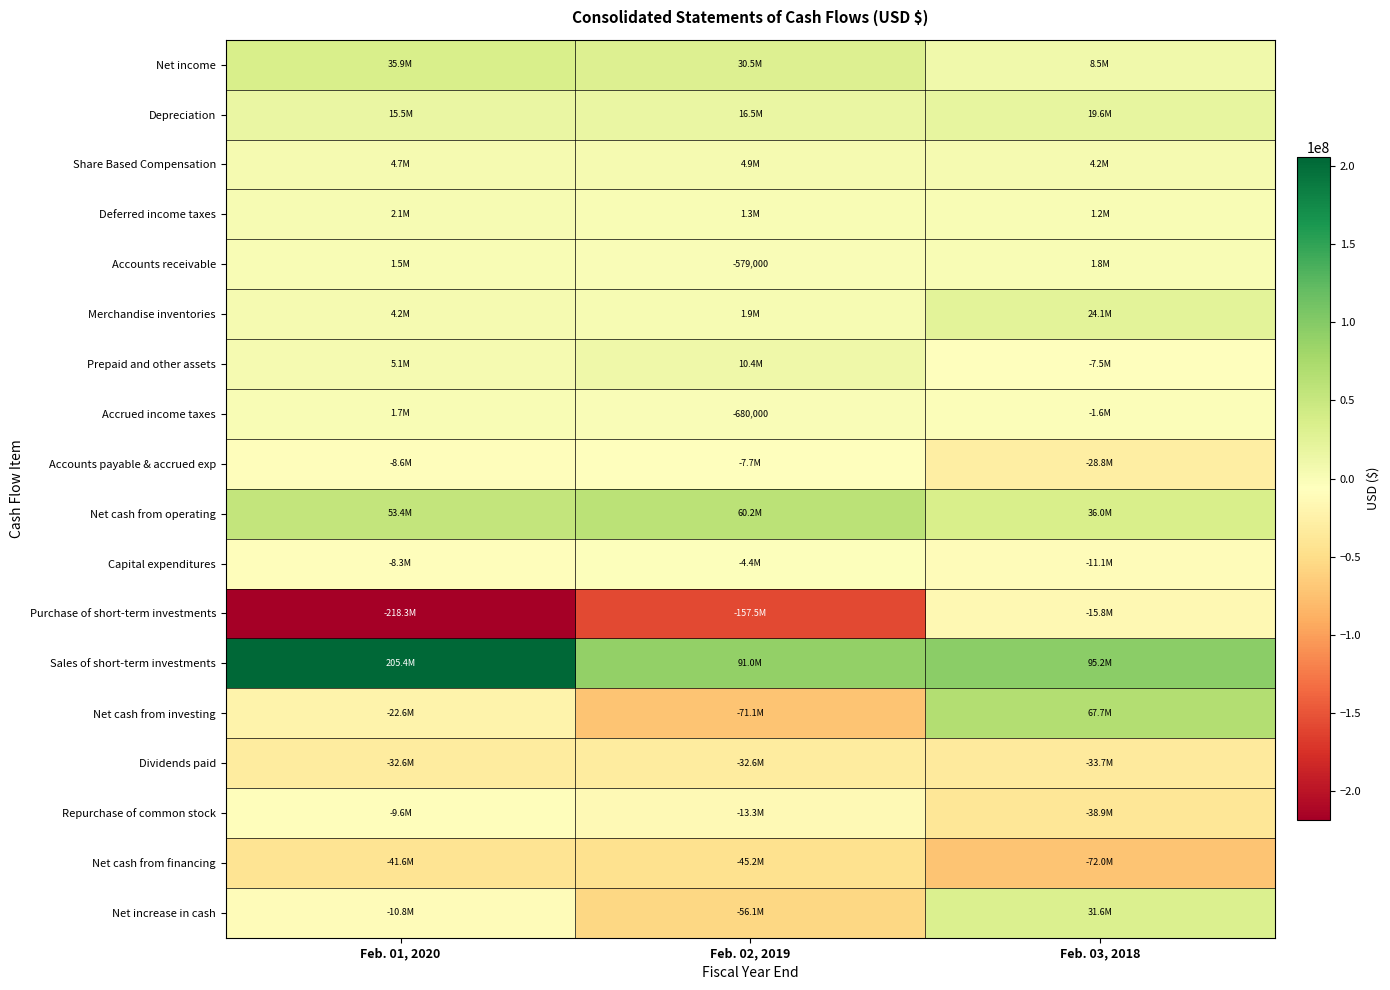

Which series changed the most between Feb. 01, 2020 and Feb. 02, 2019?

Sales of short-term investments